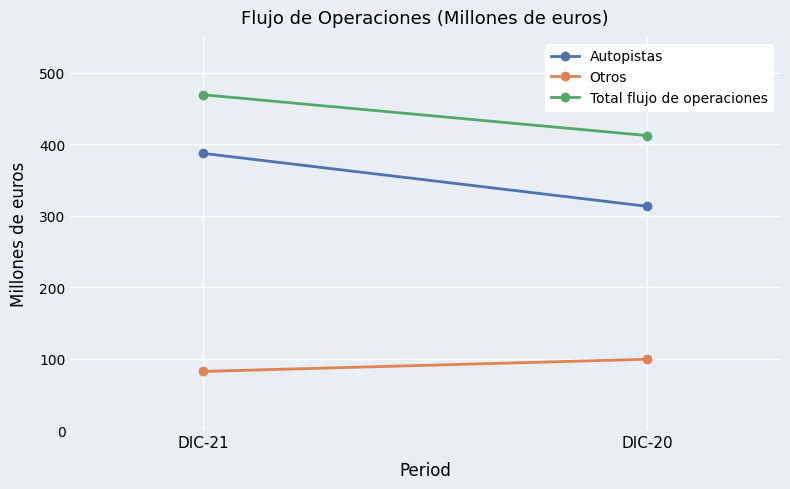

Rank the series at DIC-21 from highest to lowest value.

Total flujo de operaciones, Autopistas, Otros